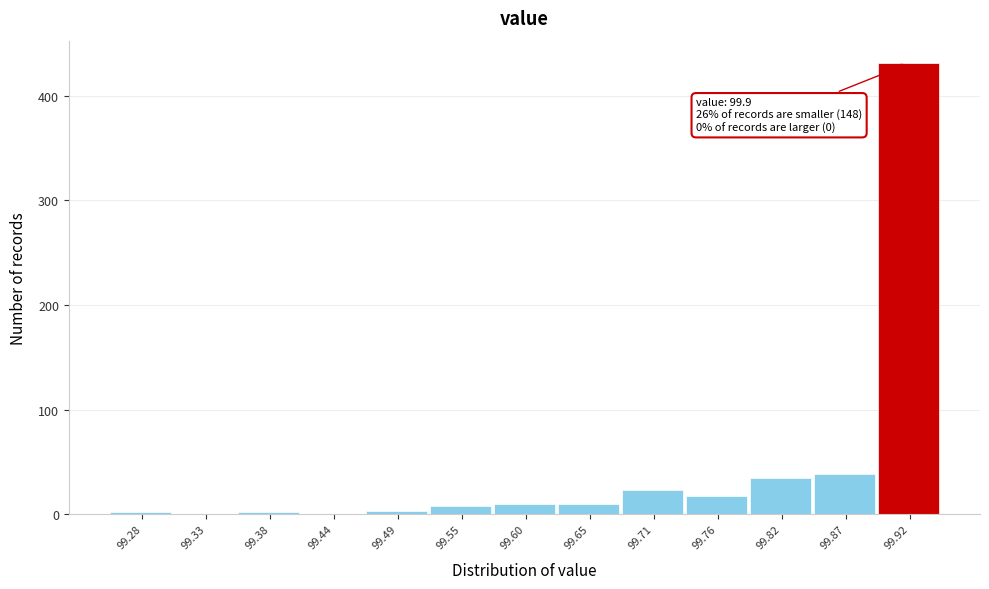

Over which range of the x-axis is the bar tallest?

99.90 to 99.95